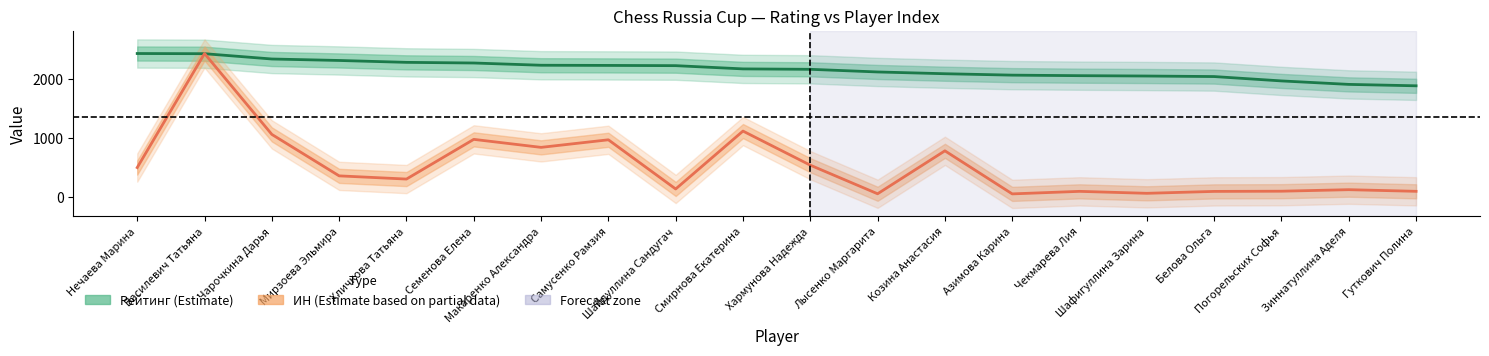

How many data points in Рейтинг (Estimate) are less than 2169?

10